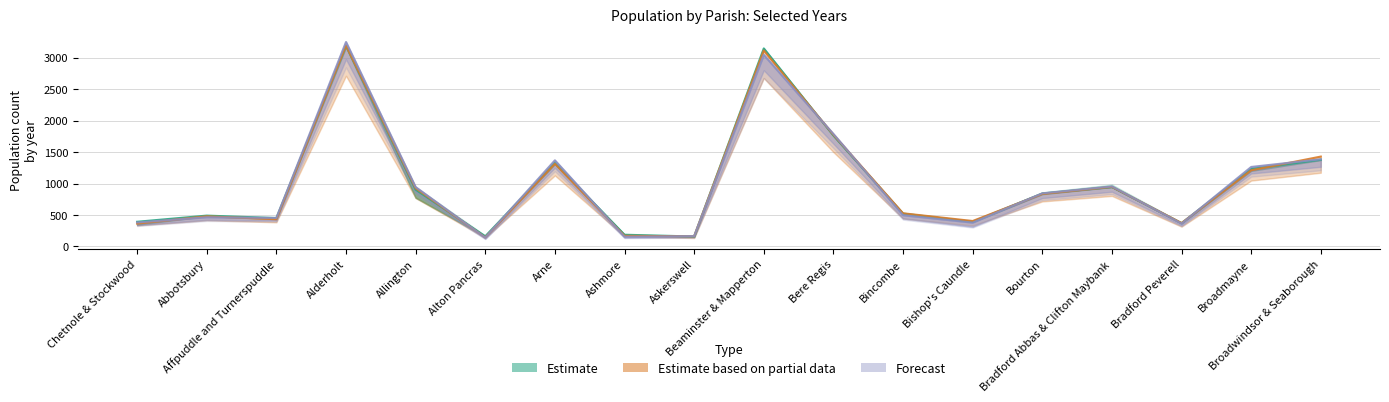

Is the value of Year 2012 at Allington greater than the value of Year 2013 at Alton Pancras?

Yes